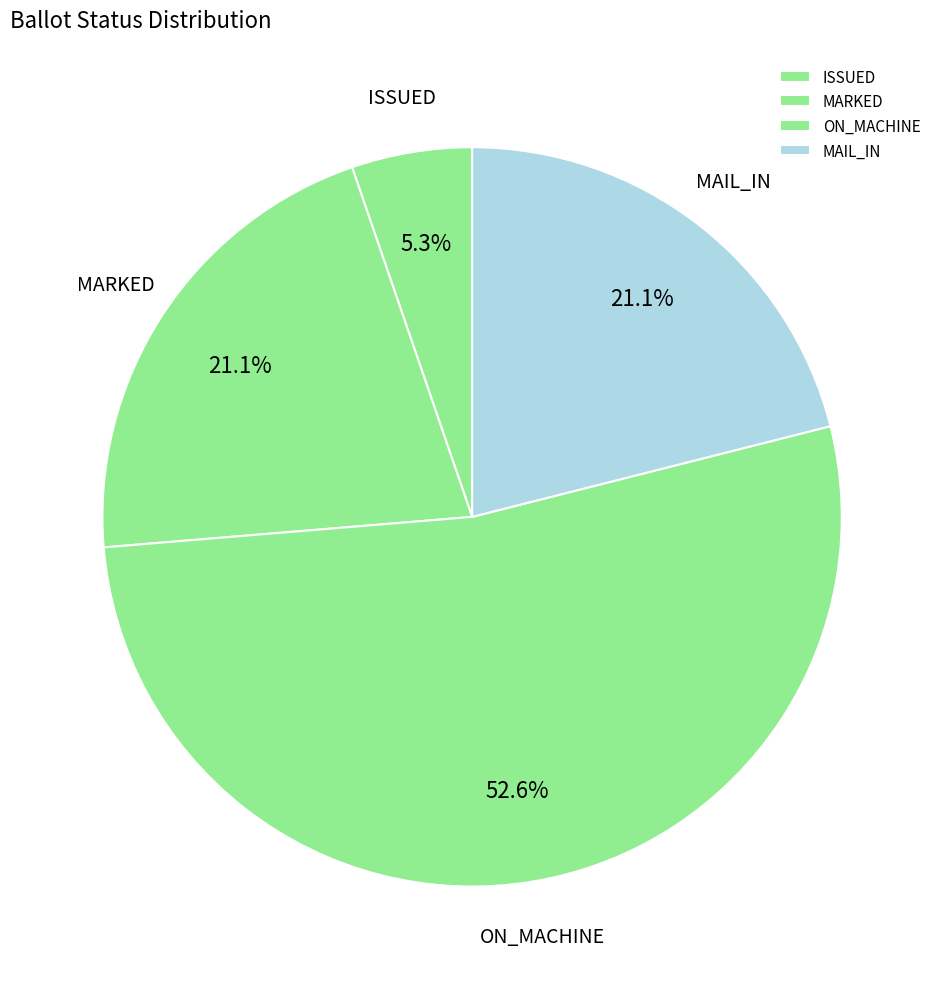

Approximately how many times larger is the value at ON_MACHINE compared to MAIL_IN?

2.5